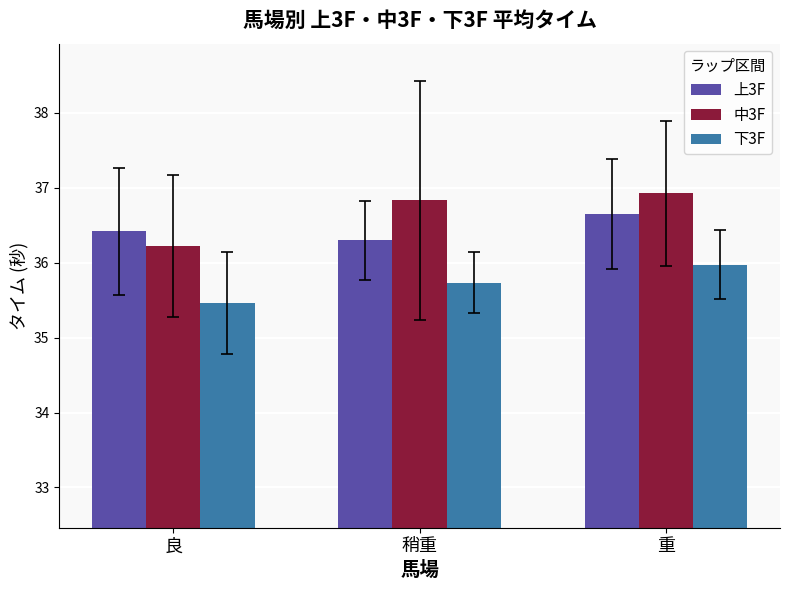

What is the approximate value of 中3F at 良?

36.2